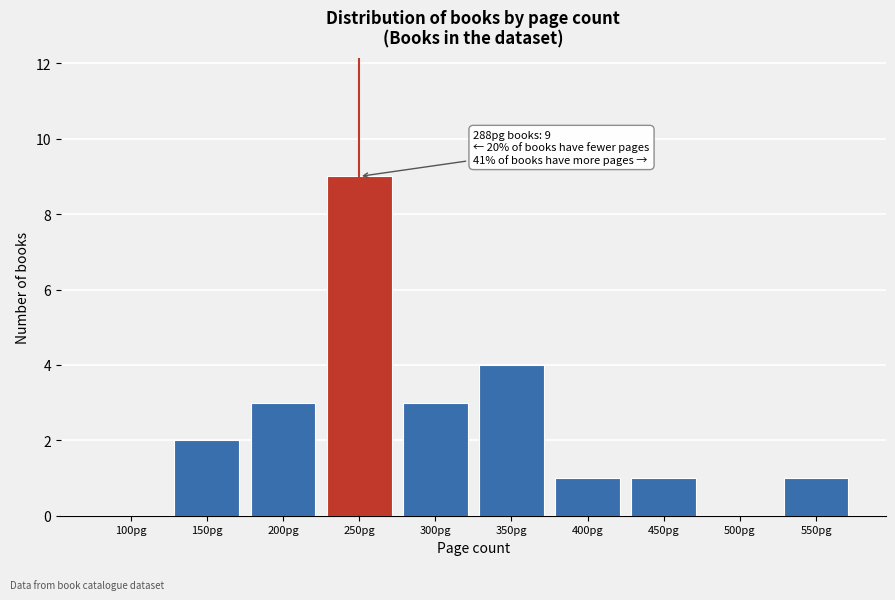

Reading left to right, list all the values displayed in this chart.

100pg=0	150pg=2	200pg=3	250pg=9	300pg=3	350pg=4	400pg=1	450pg=1	500pg=0	550pg=1